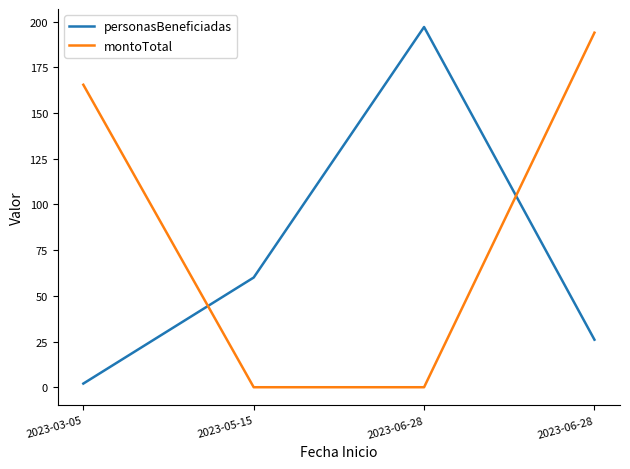

What is the sum of all montoTotal values?

359.3